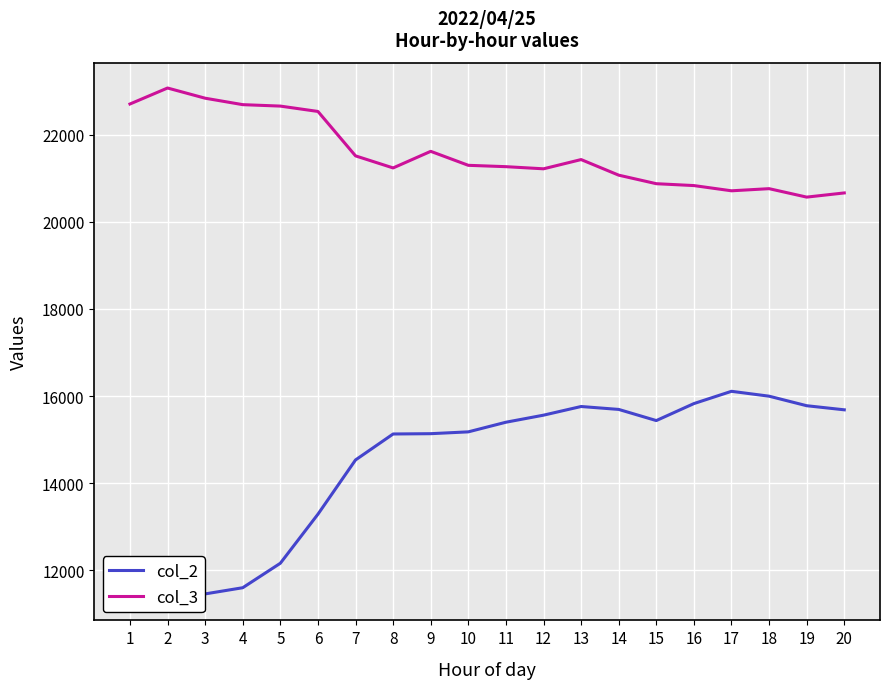

What is the value of the col_2 point at the 2nd from the left?

11430